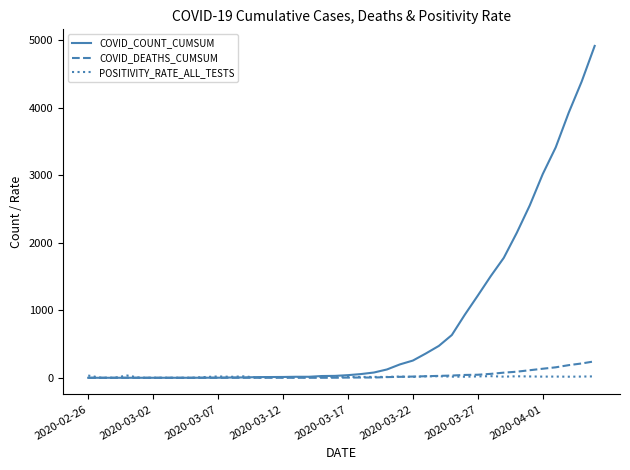

Which series ends up on top after the final intersection of COVID_DEATHS_CUMSUM and POSITIVITY_RATE_ALL_TESTS?

COVID_DEATHS_CUMSUM